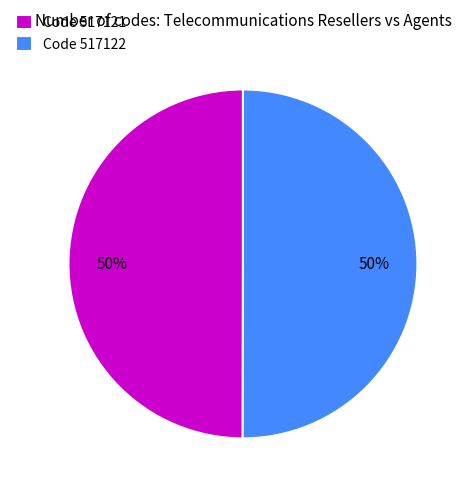

Combined, do Code 517121 and Code 517122 account for over 50%?

Yes